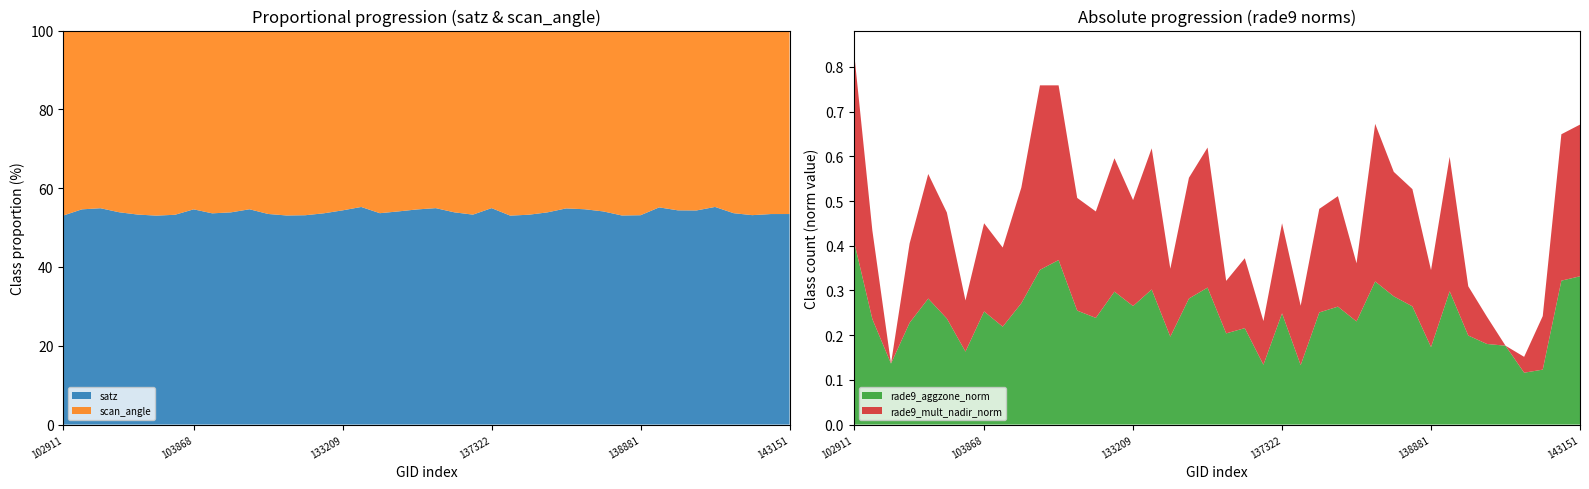

At which label does rade9_aggzone_norm reach its peak?

102911